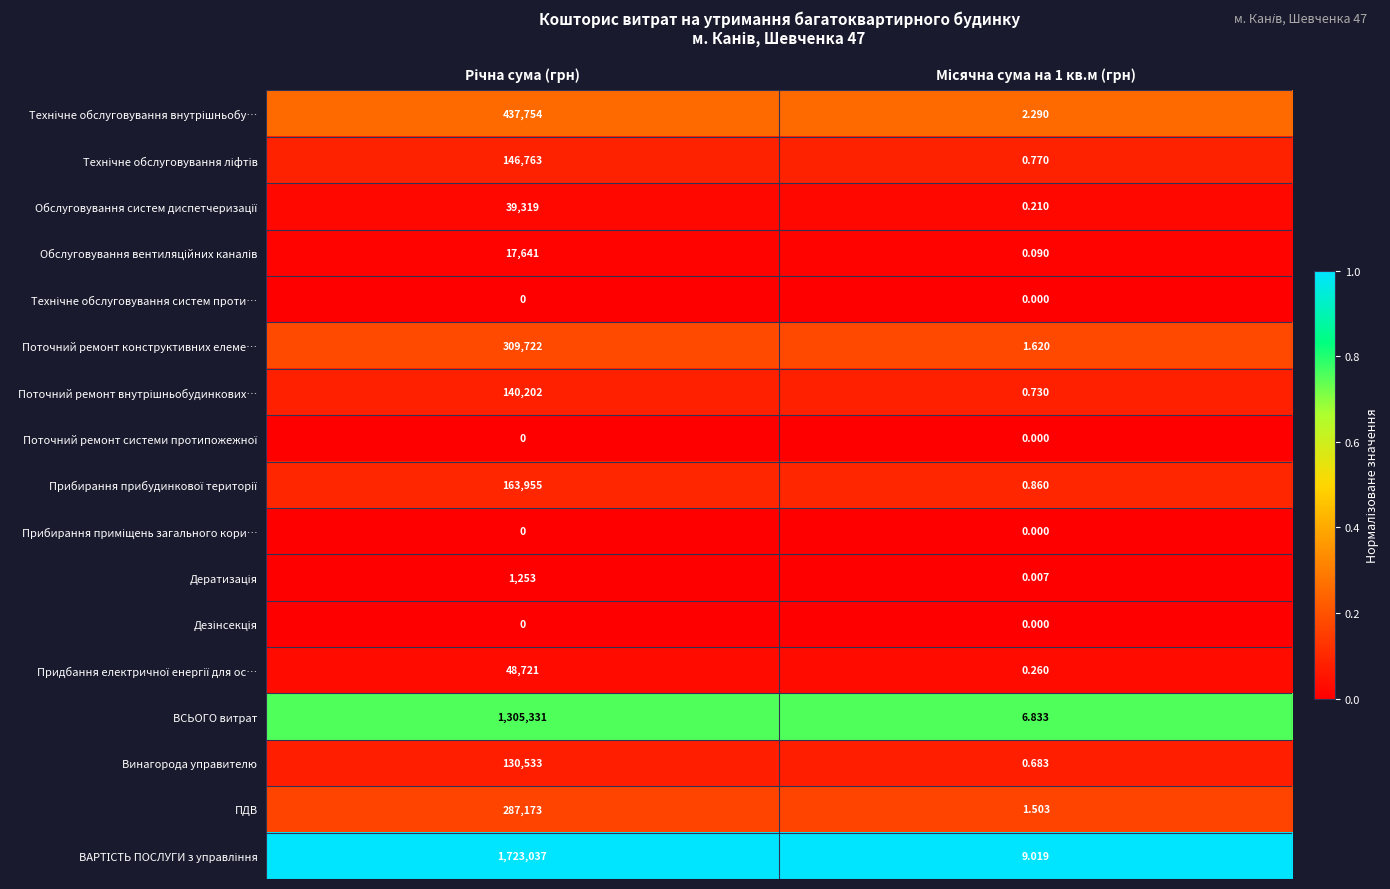

What is the total value across all series at Річна сума (грн)?

2.8